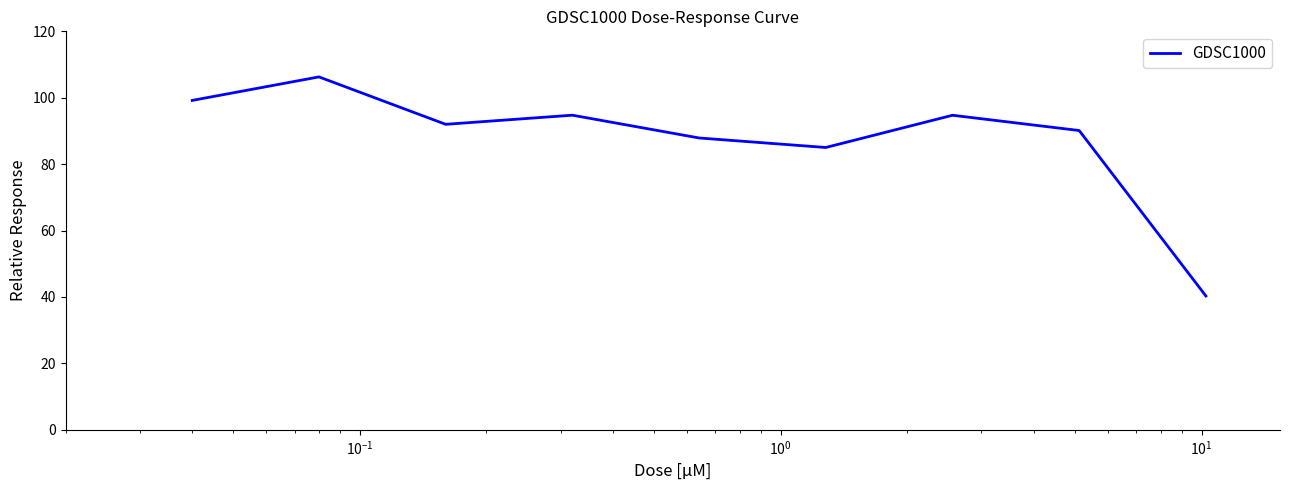

What is the difference between the maximum and minimum values?

66.0